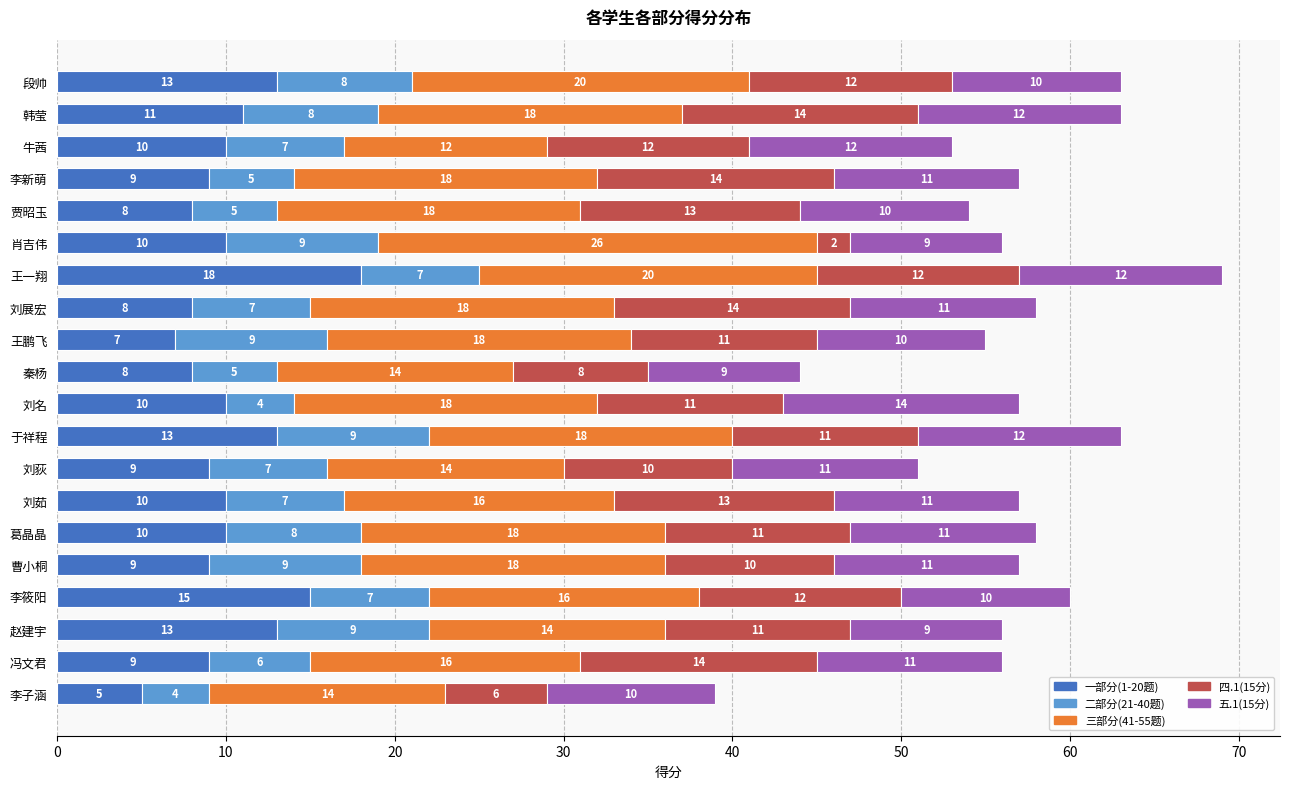

What are all the series names shown in the legend?

一部分(1-20题), 二部分(21-40题), 三部分(41-55题), 四.1(15分), 五.1(15分)